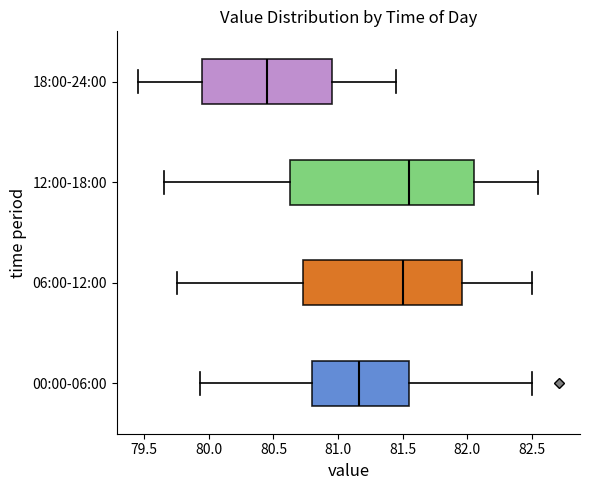

Reading bottom to top, transcribe this box plot: for each box, give where its median line is, the range the box spans, and where its two whiskers end, as read against the x-axis. The values are not printed on the chart, so give them approximately, as read against the axis.

00:00-06:00: median 81.15, box 80.80 to 81.55, whiskers 79.95 to 82.50
06:00-12:00: median 81.50, box 80.75 to 81.95, whiskers 79.75 to 82.50
12:00-18:00: median 81.55, box 80.65 to 82.05, whiskers 79.65 to 82.55
18:00-24:00: median 80.45, box 79.95 to 80.95, whiskers 79.45 to 81.45